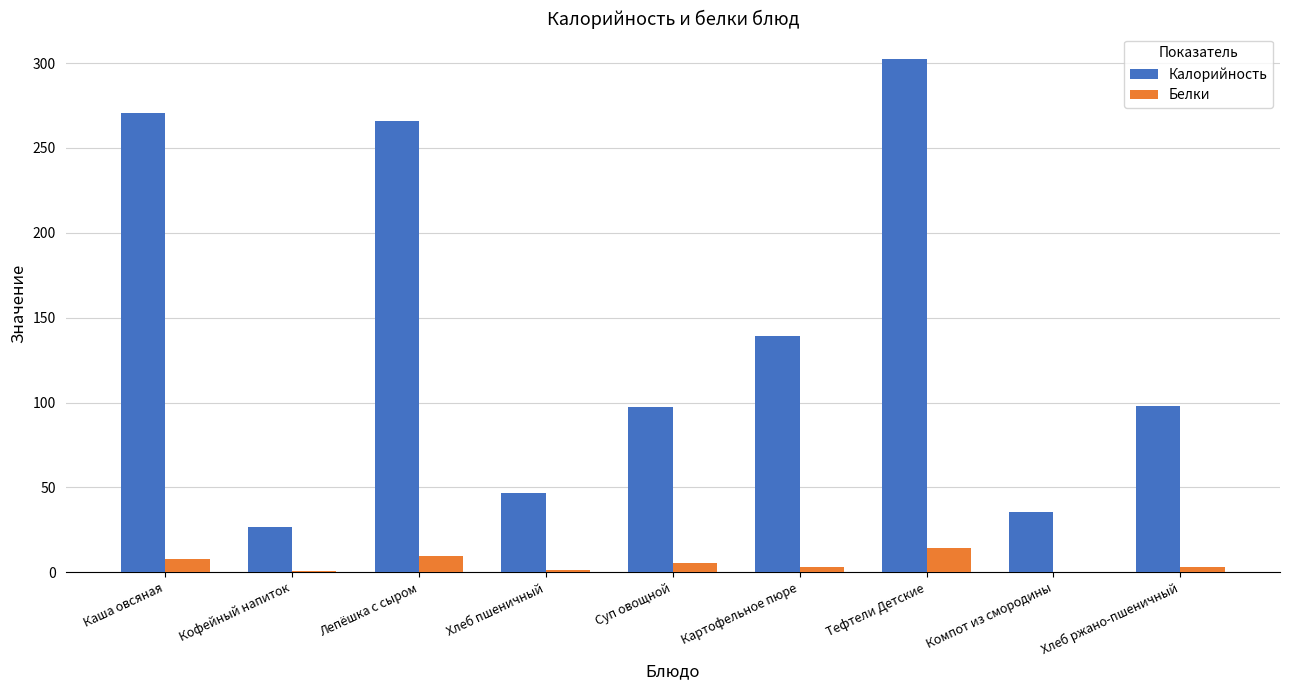

The value of Калорийность at Суп овощной is 164.5. True or false?

False